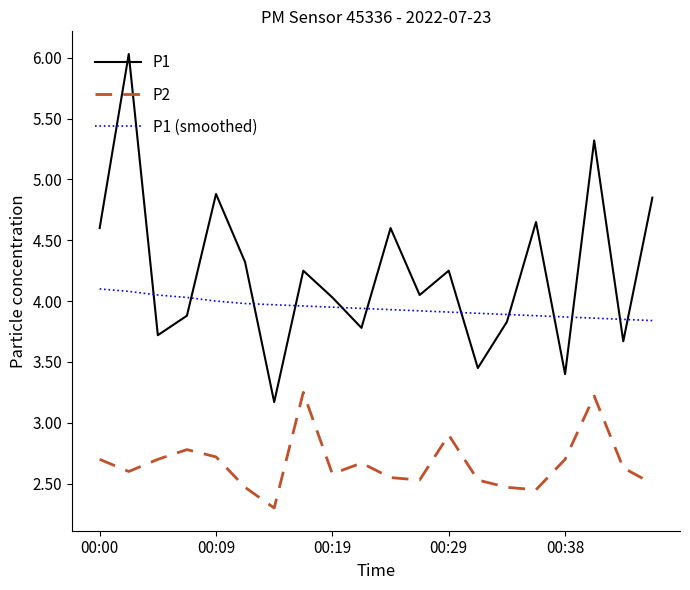

What is the highest value of the P1 series?

6.0